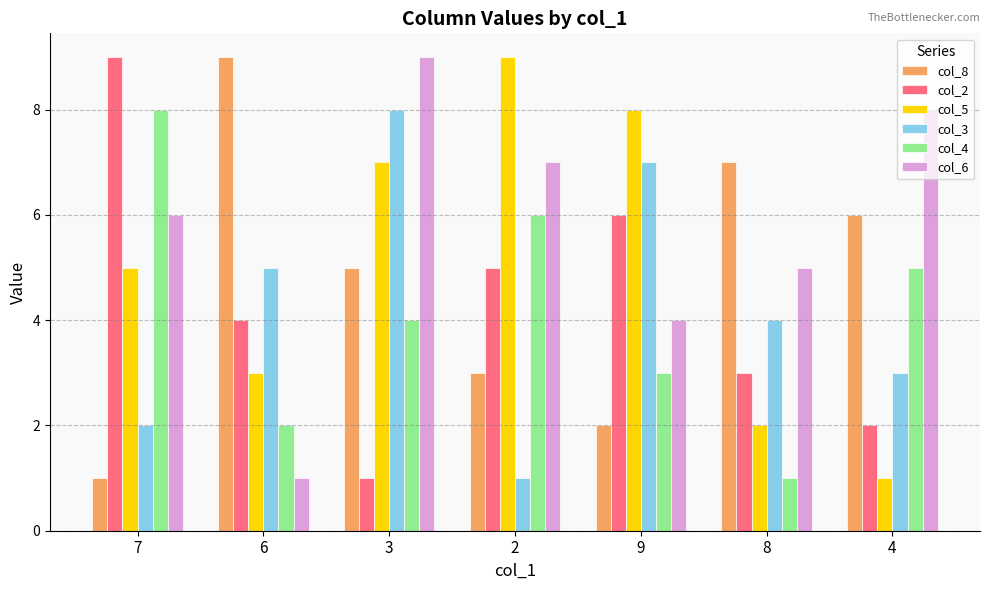

What is the sum of the col_2 values at 8 and 6?

7